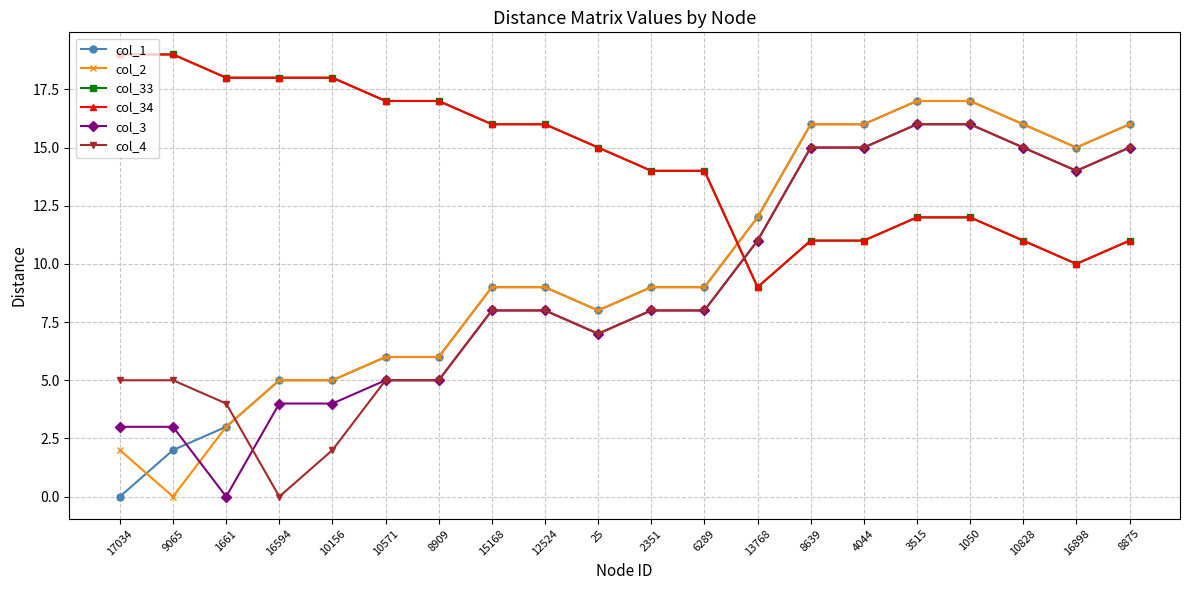

What is the total value across all series at 3515?

90